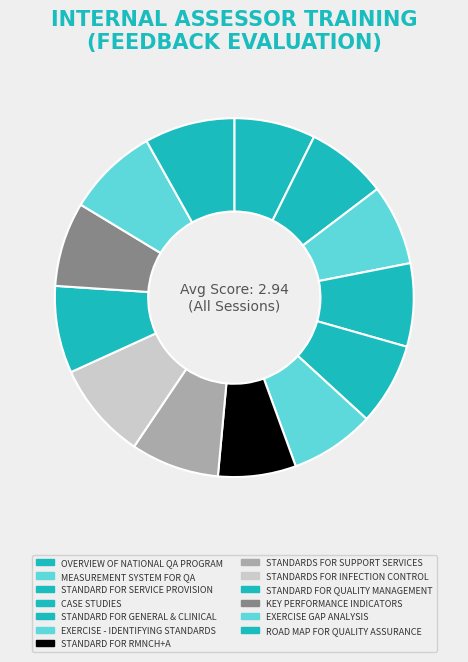

To the nearest percent, what is the difference between the largest and smallest slice percentages?

2%